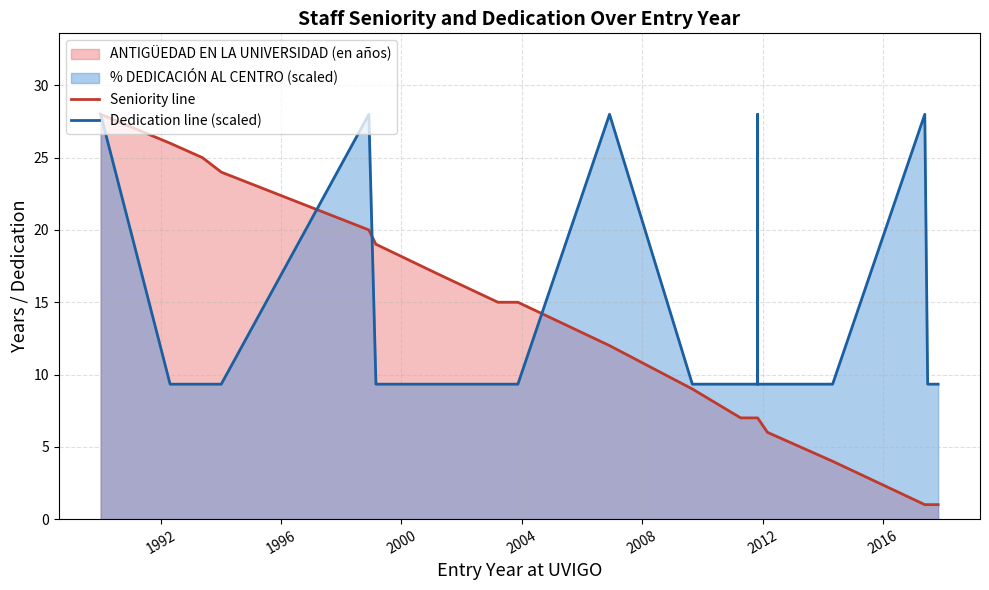

What is the sum of all Seniority line values?

481.0